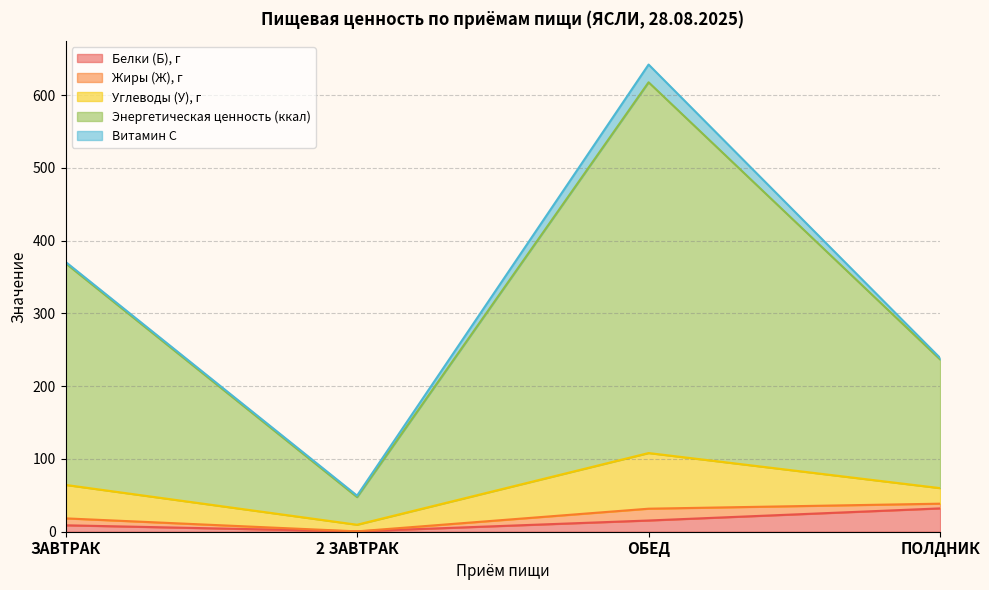

What is the label of the 2nd point from the left?

2 ЗАВТРАК